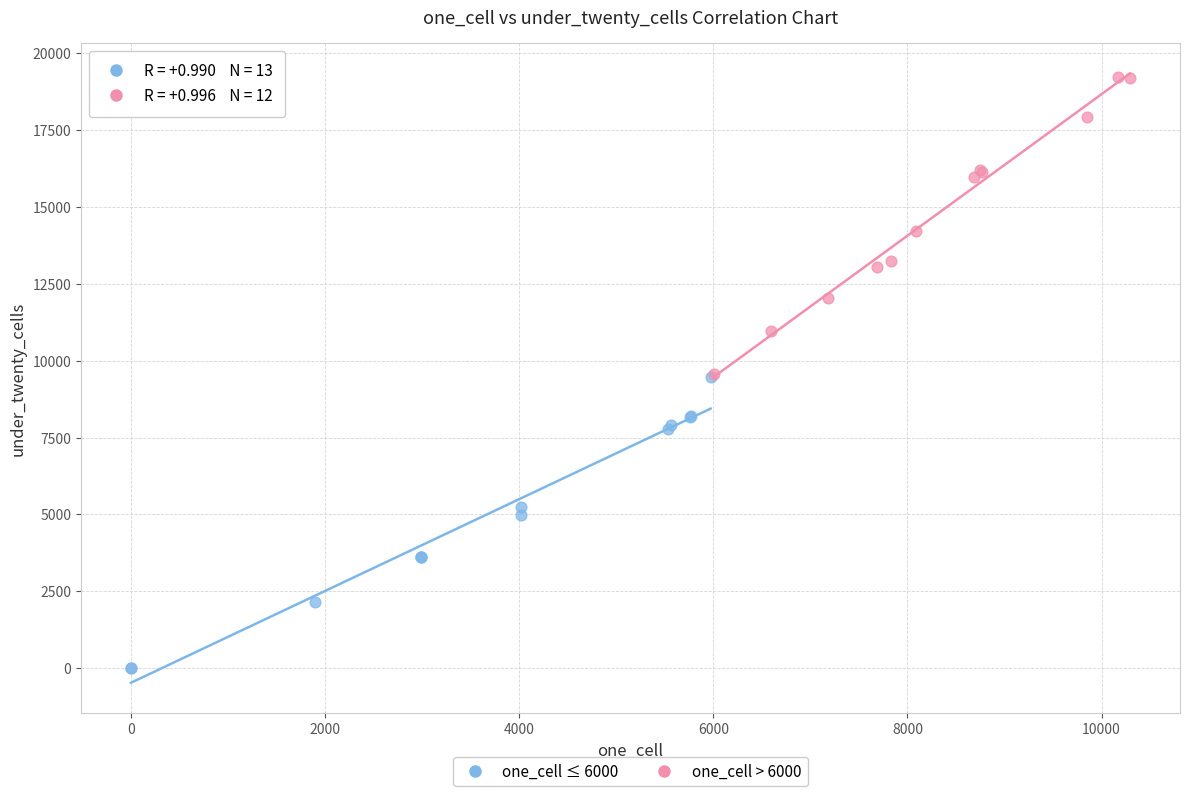

Which series has the widest spread of Y values?

one_cell > 6000